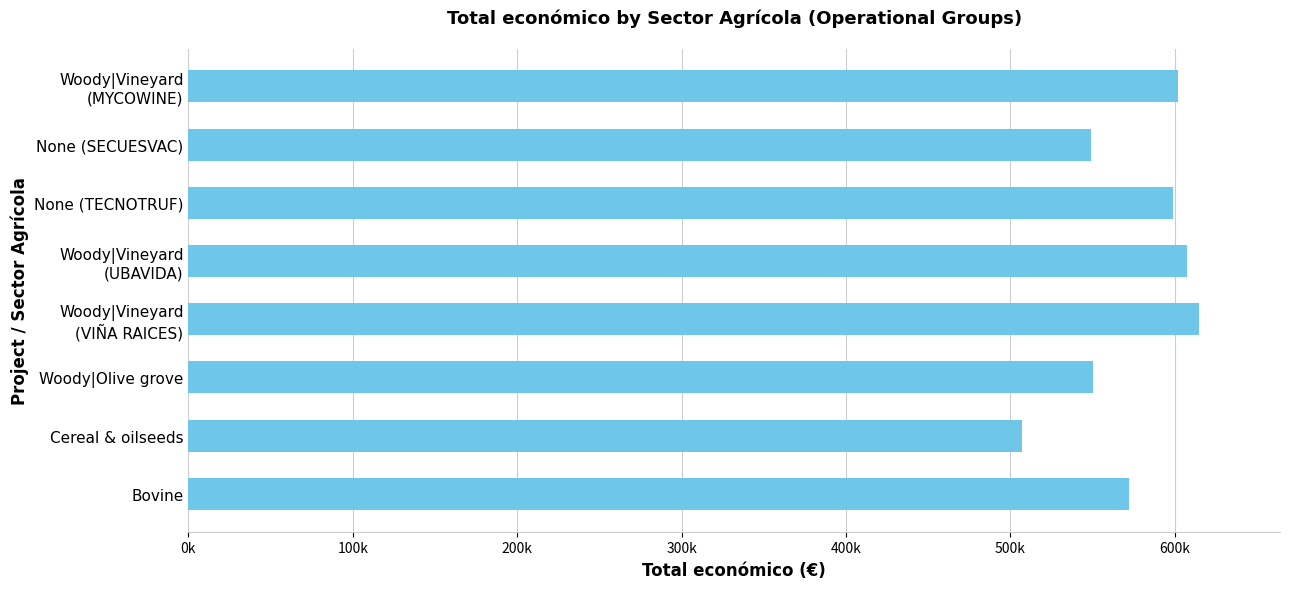

Does the chart contain any negative values?

No